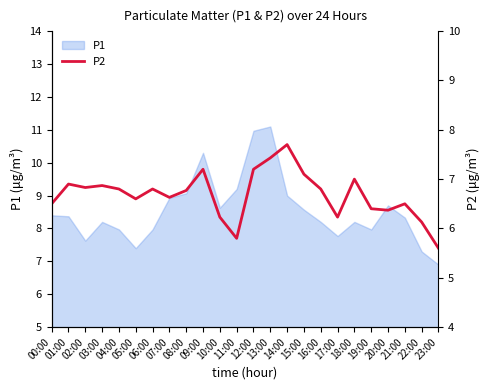

The chart shows a value of 6.8 at 04:00. True or false?

True